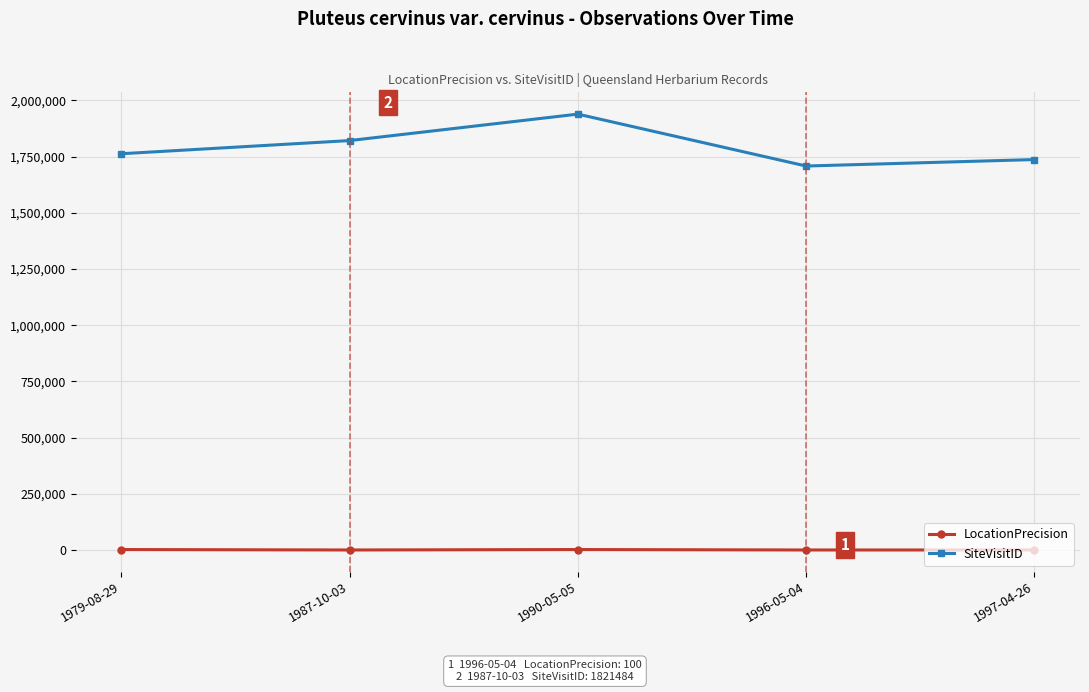

Which series changed the most between 1979-08-29 and 1990-05-05?

SiteVisitID